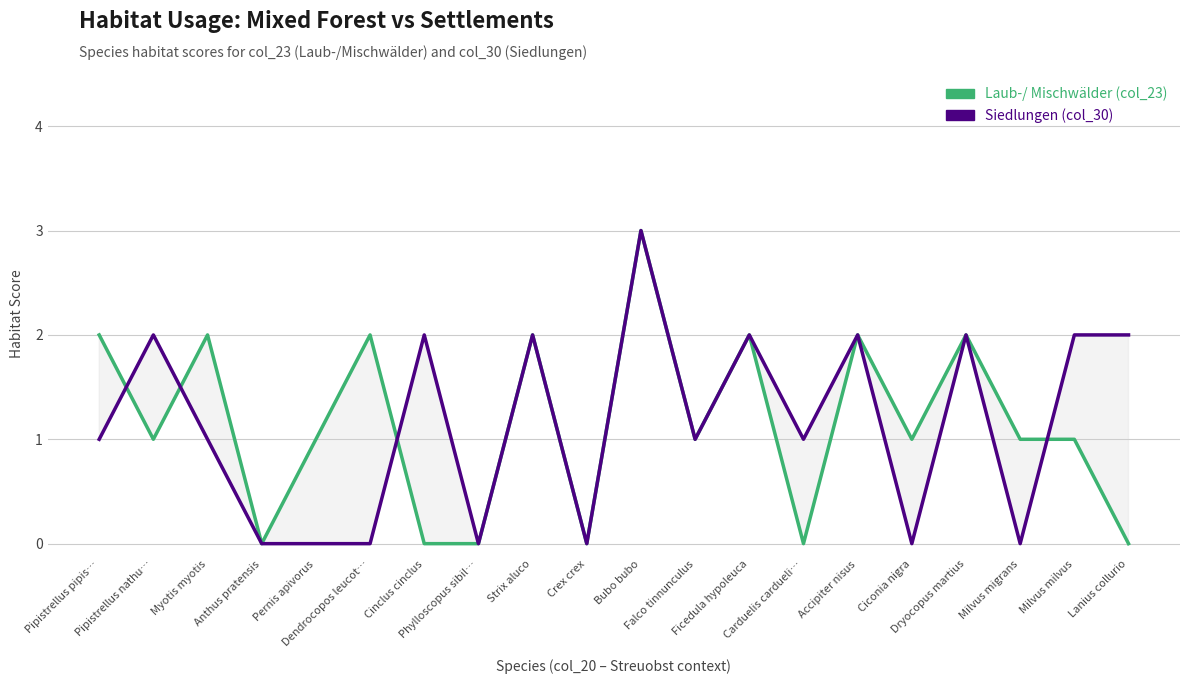

What is the difference between the maximum and second lowest values in the Laub-/ Mischwälder (col_23) series?

3